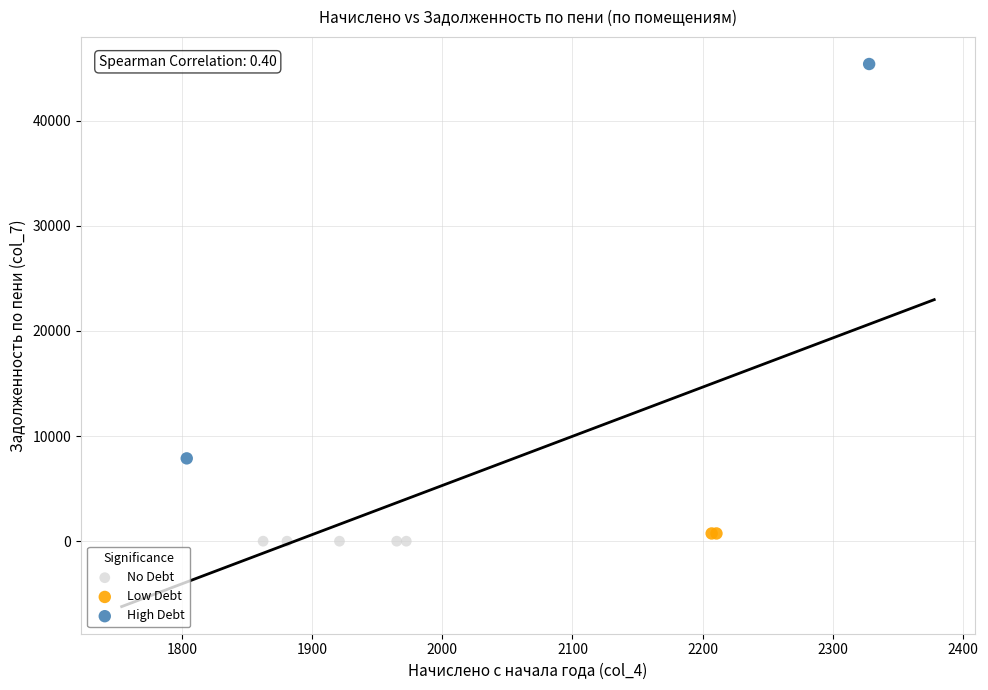

What are all the series names shown in the legend?

No Debt, Low Debt, High Debt